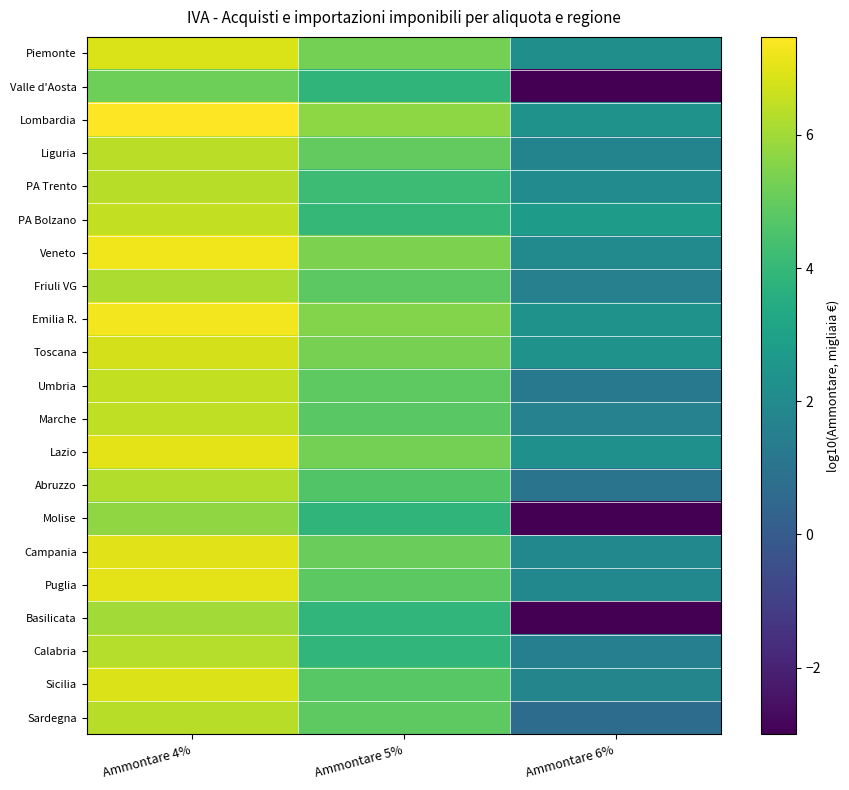

Which has a higher value, Ammontare 6% or Ammontare 4%?

Ammontare 4%